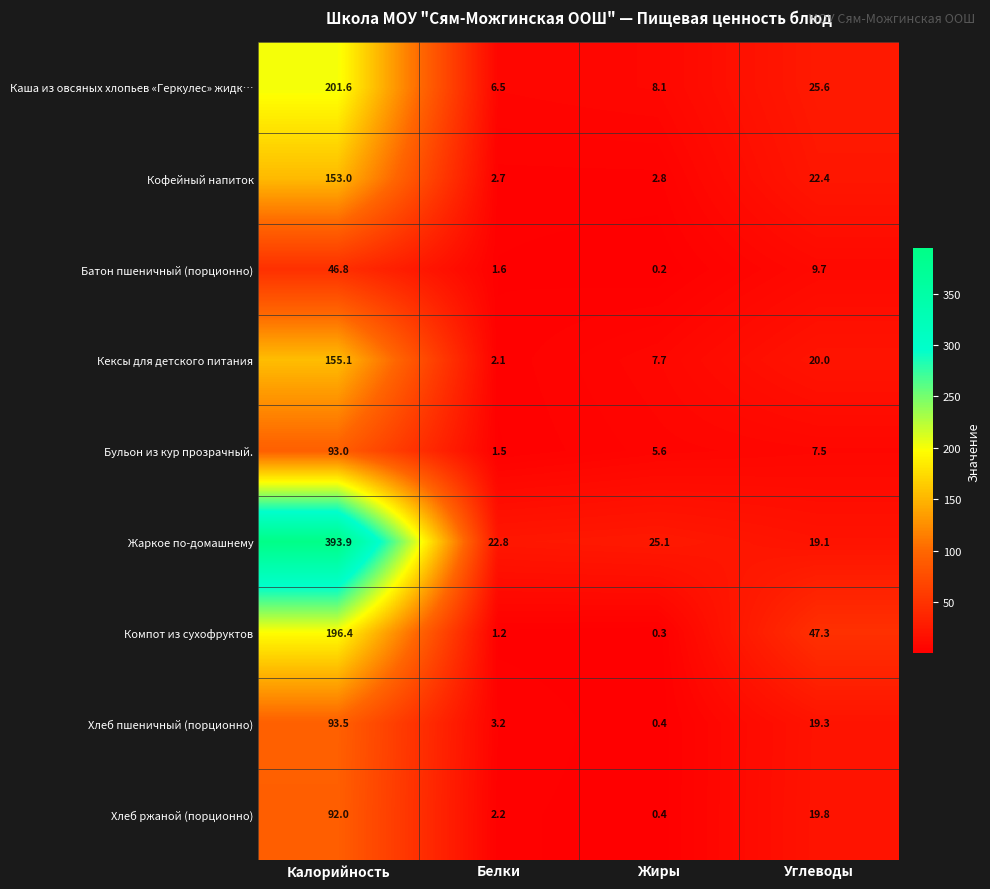

What is the sum of all Кексы для детского питания values?

184.9